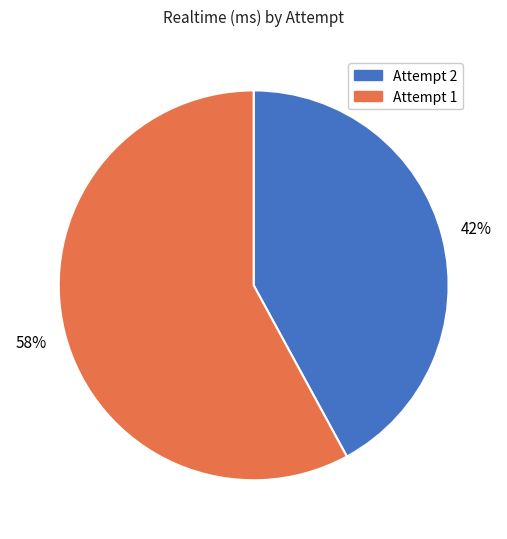

The Attempt 1 slice represents 64% of the pie. True or false?

False